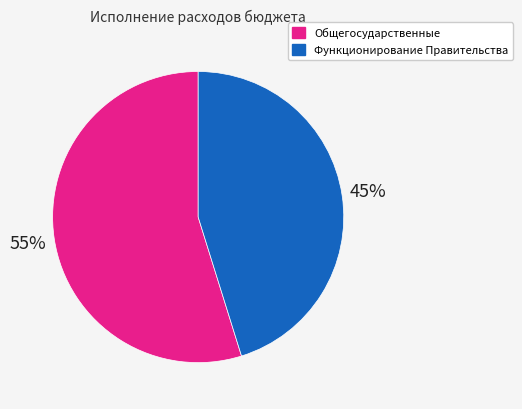

To the nearest percent, what is the difference between the largest and smallest slice percentages?

10%